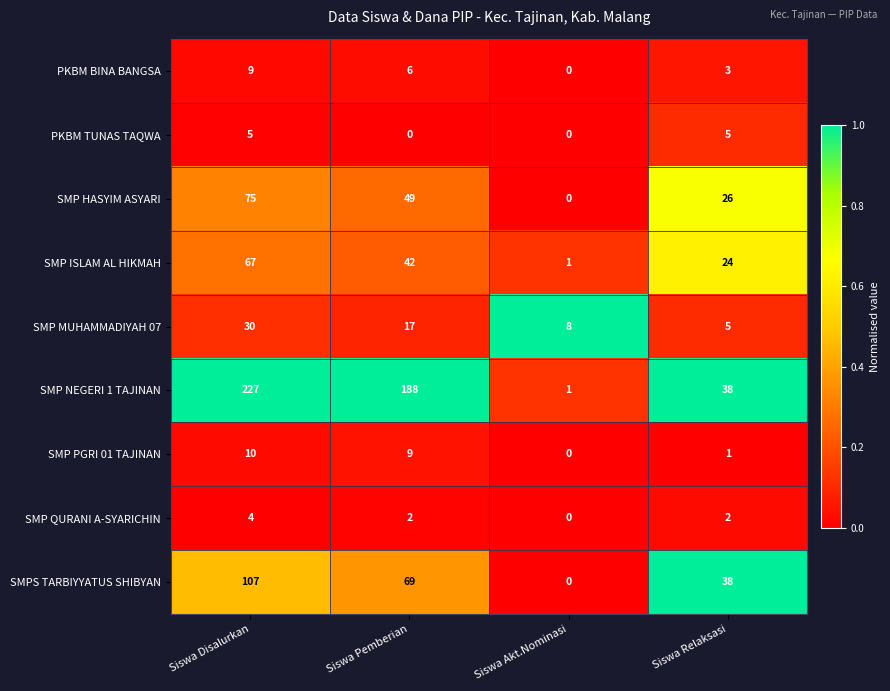

What is the difference between the SMP NEGERI 1 TAJINAN values at Siswa Disalurkan and Siswa Relaksasi?

189